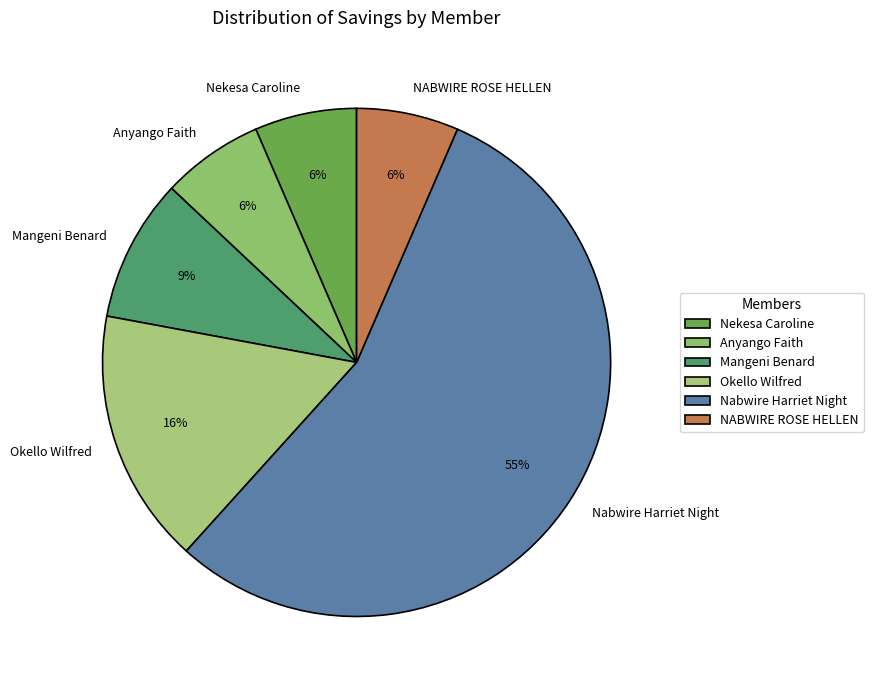

Does any single category account for the majority?

Yes